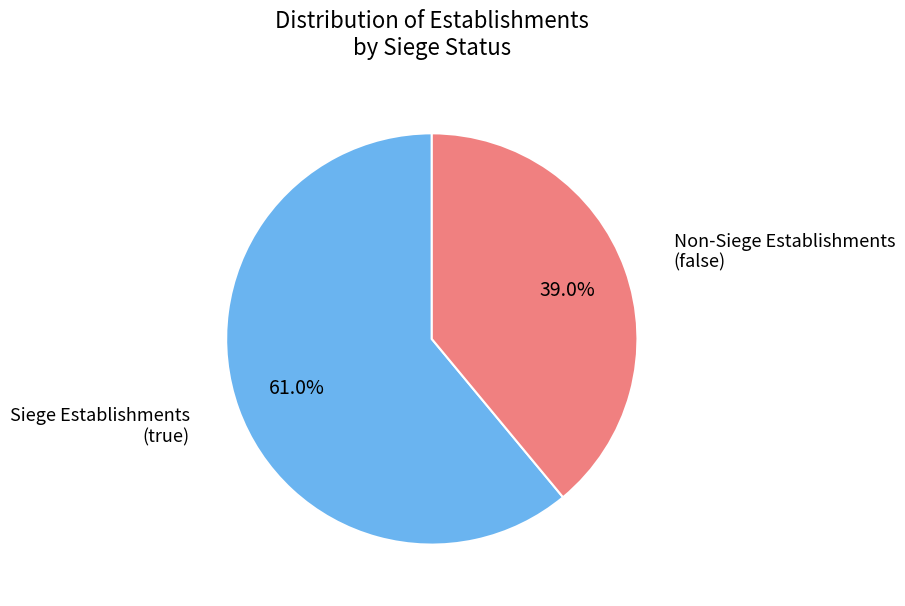

Does any single category account for the majority?

Yes